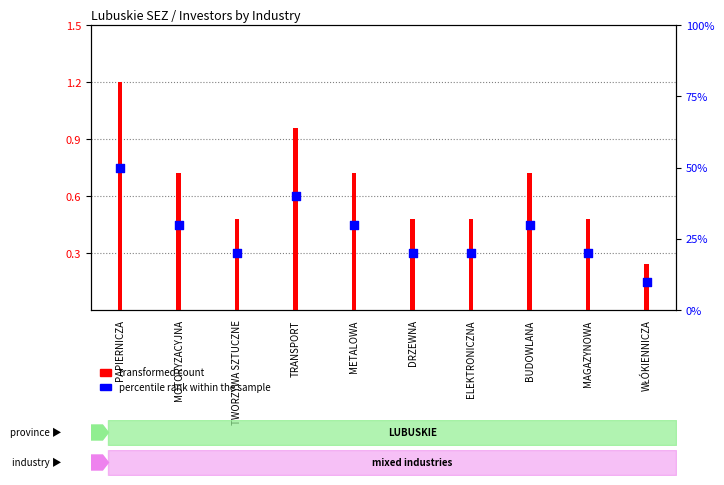

Which series contains the lowest Y value?

percentile rank within the sample